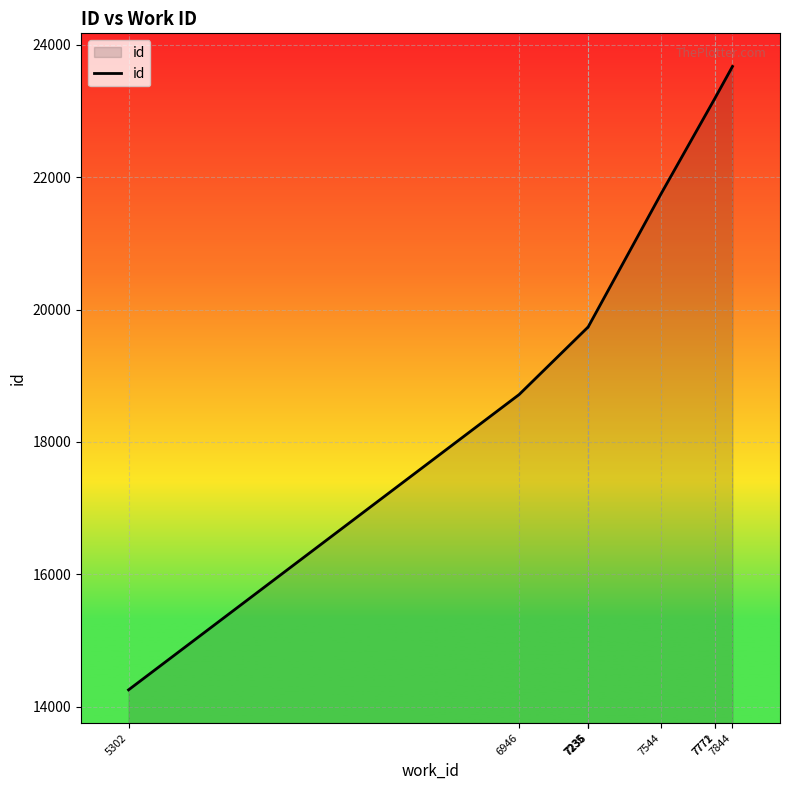

Is it true that the value at 6946 is 24493?

False